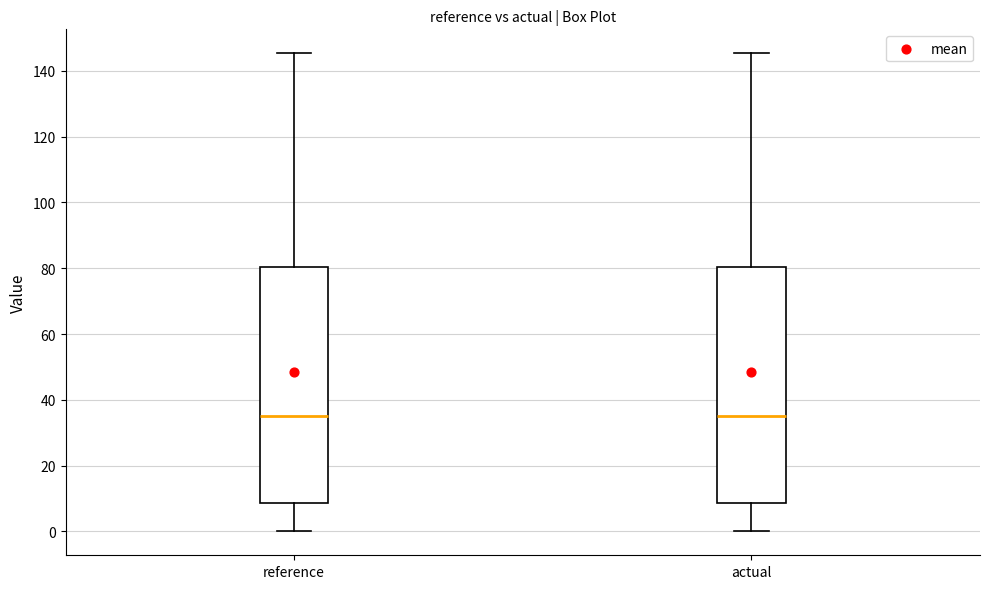

Reading left to right, transcribe this box plot: for each box, give where its median line is, the range the box spans, and where its two whiskers end, as read against the y-axis. The values are not printed on the chart, so give them approximately, as read against the axis.

reference: median 36, box 8 to 80, whiskers 0 to 146
actual: median 36, box 8 to 80, whiskers 0 to 146